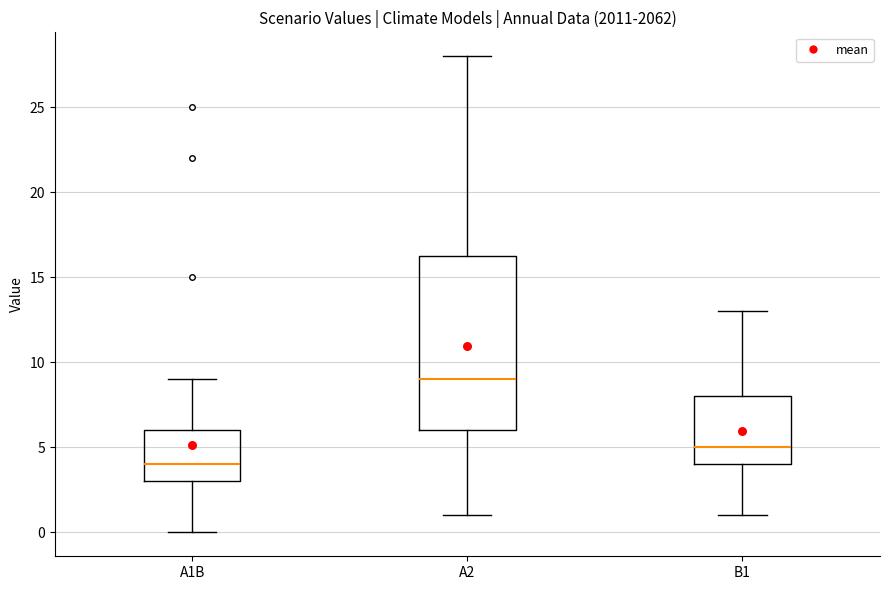

Where does the upper whisker of the box for B1 end on the y-axis? The values are not printed on the chart, so give them approximately, as read against the axis.

13.0